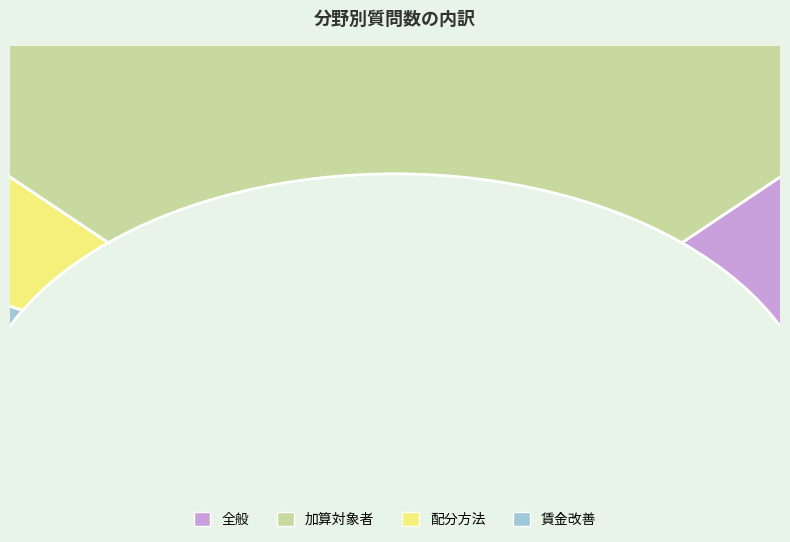

Does 加算対象者 represent more than half of the total?

No